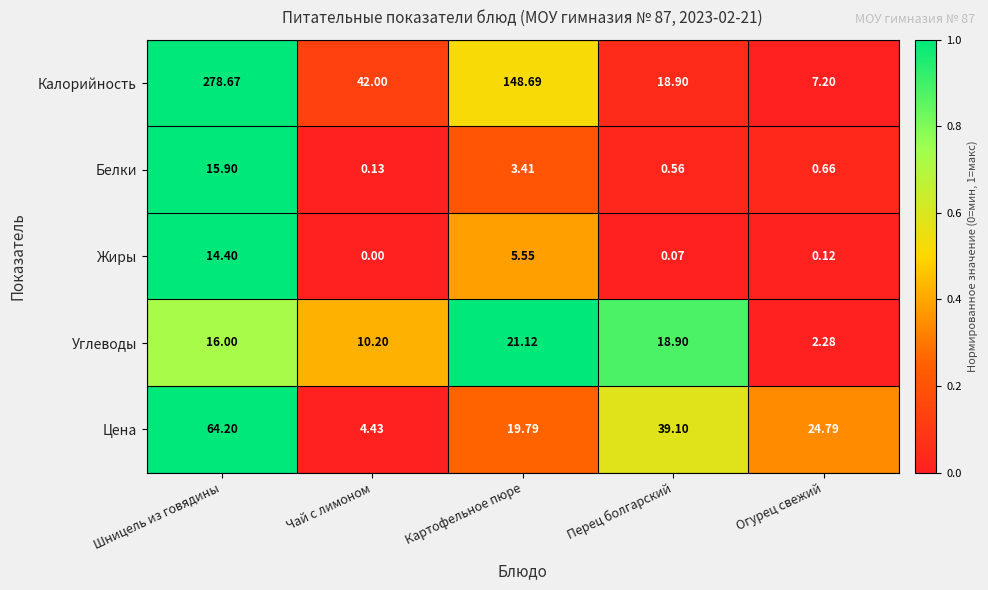

Which series has the largest total across all categories?

Калорийность